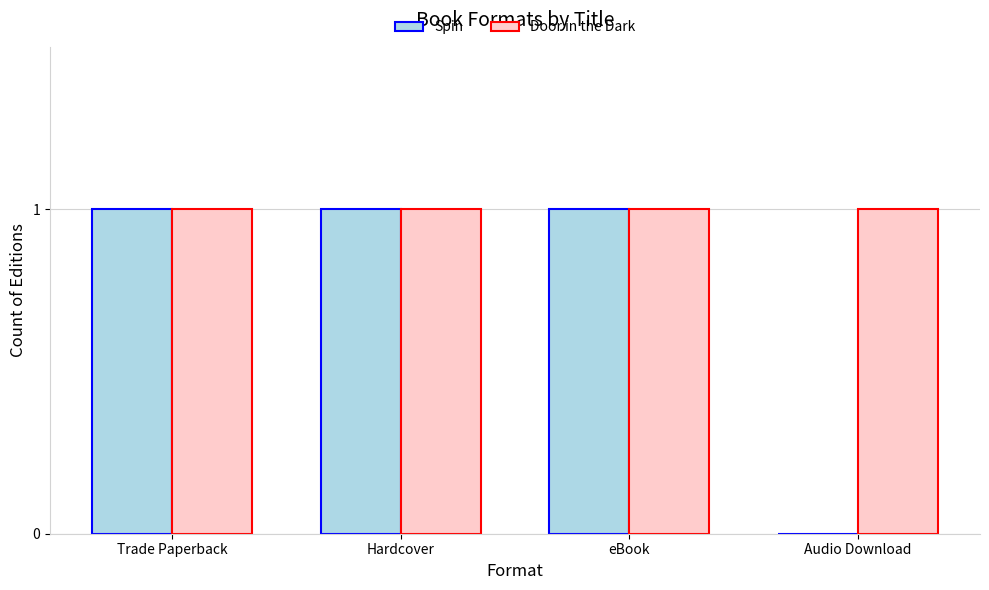

Reading left to right, list all the values displayed in this chart.

Spin: Trade Paperback=1	Hardcover=1	eBook=1	Audio Download=0
Door in the Dark: Trade Paperback=1	Hardcover=1	eBook=1	Audio Download=1